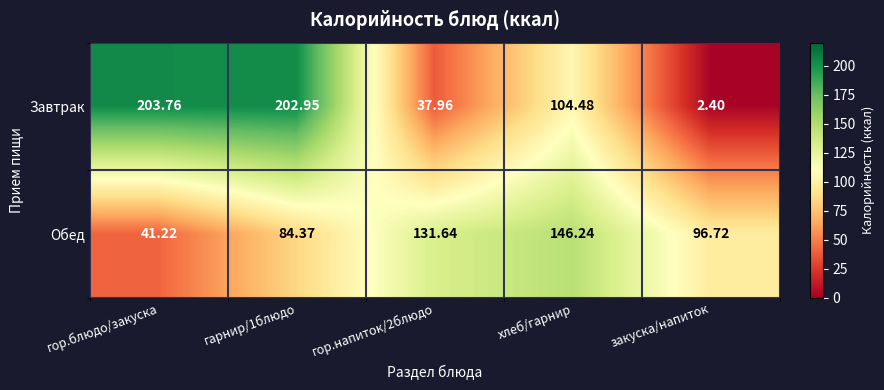

Where is Завтрак nearest to the value 103?

хлеб/гарнир